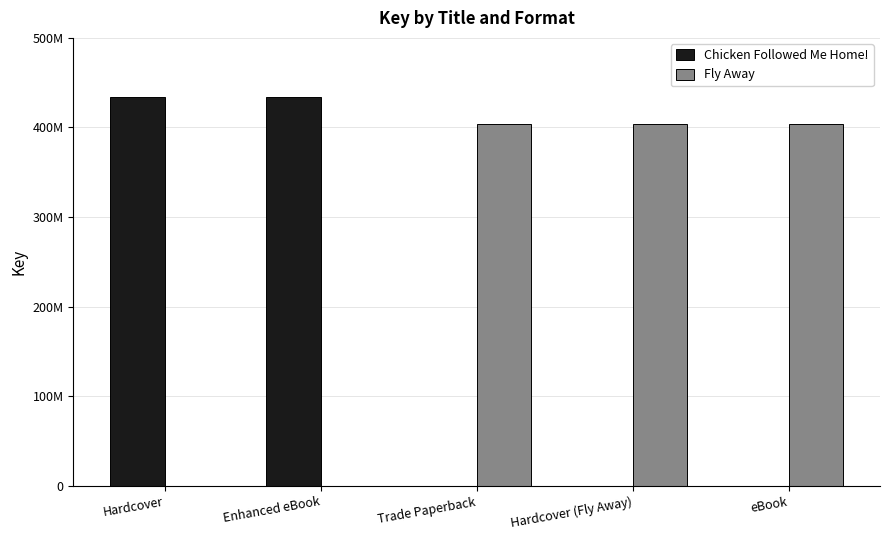

What is the average value of the Chicken Followed Me Home! series?

173666545